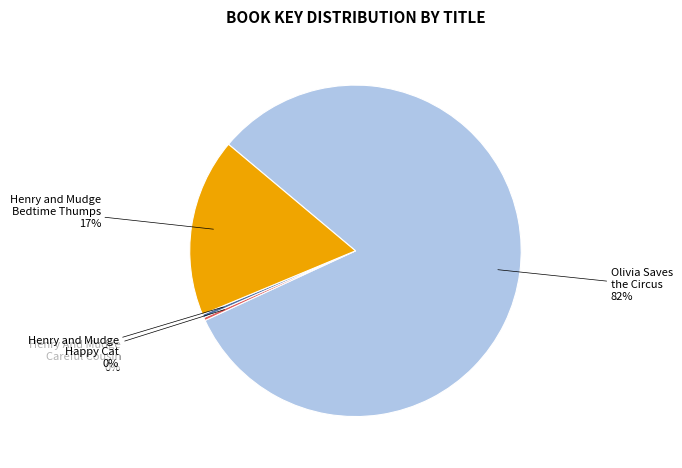

Is it true that Henry and Mudge Happy Cat is 0% of the pie?

True